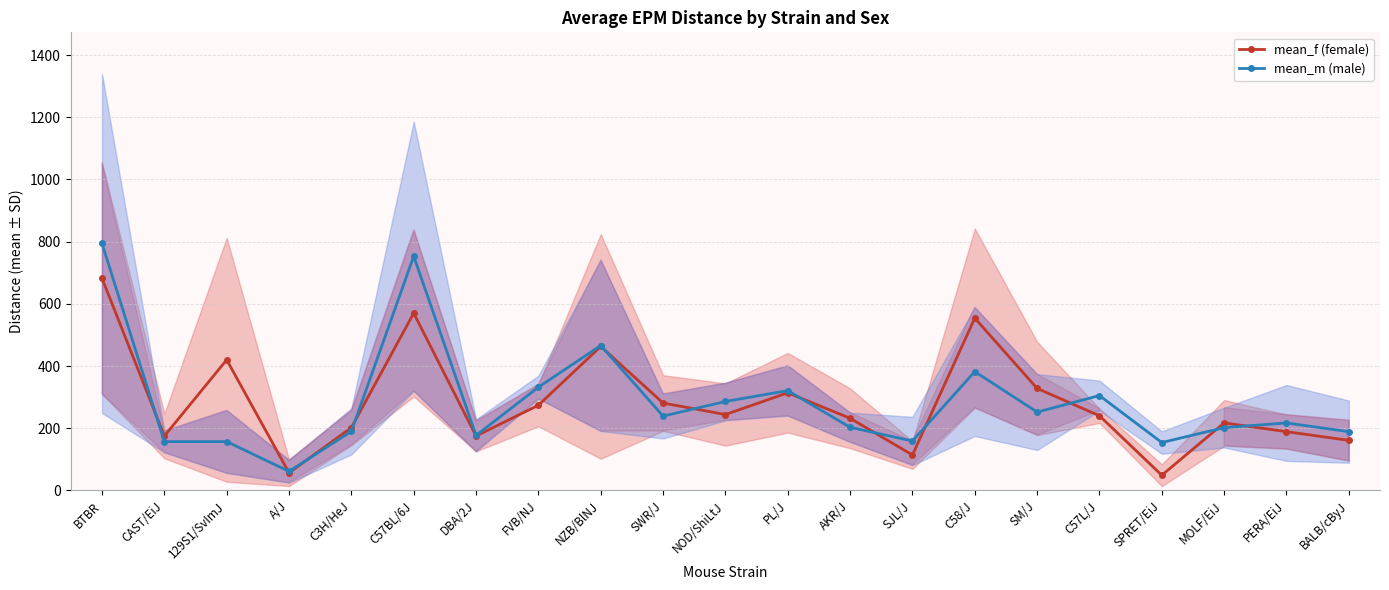

Rank the categories by mean_m (male) value from highest to lowest.

BTBR, C57BL/6J, NZB/BlNJ, C58/J, FVB/NJ, PL/J, C57L/J, NOD/ShiLtJ, SM/J, SWR/J, PERA/EiJ, AKR/J, MOLF/EiJ, C3H/HeJ, BALB/cByJ, DBA/2J, SJL/J, CAST/EiJ, 129S1/SvImJ, SPRET/EiJ, A/J